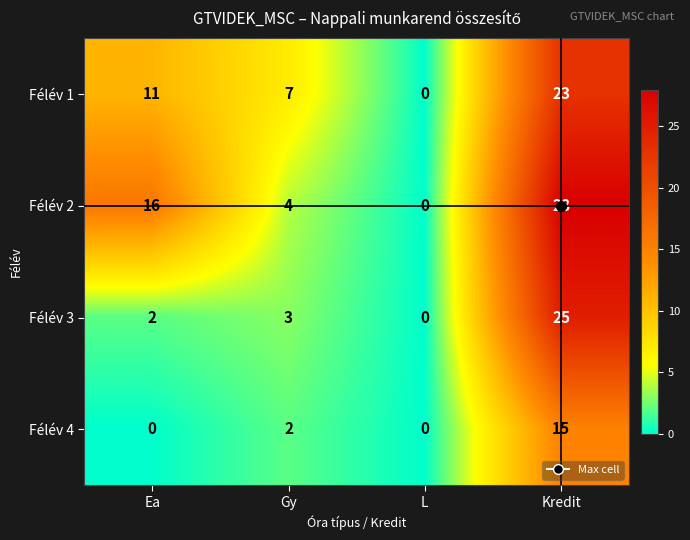

What is the difference between the maximum and minimum values in the Félév 4 series?

15